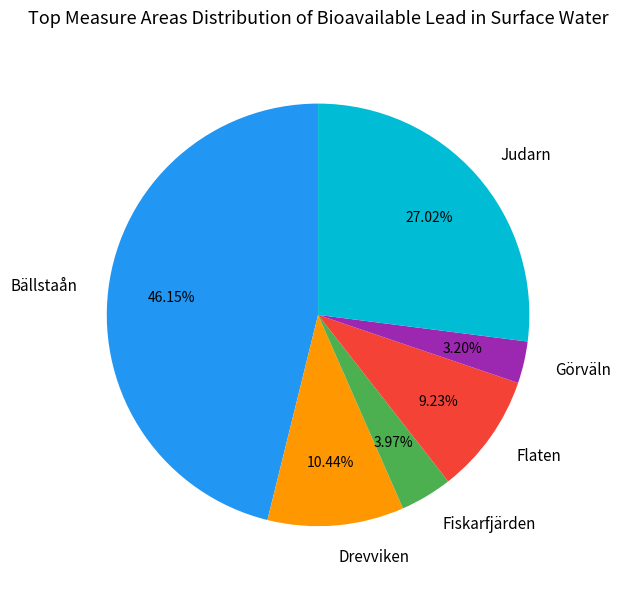

Which slice is the largest?

Bällstaån